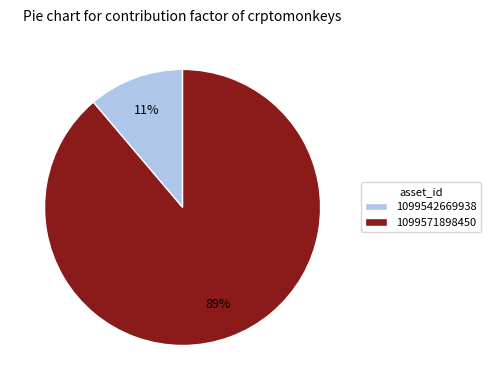

Which category accounts for the majority?

1099571898450